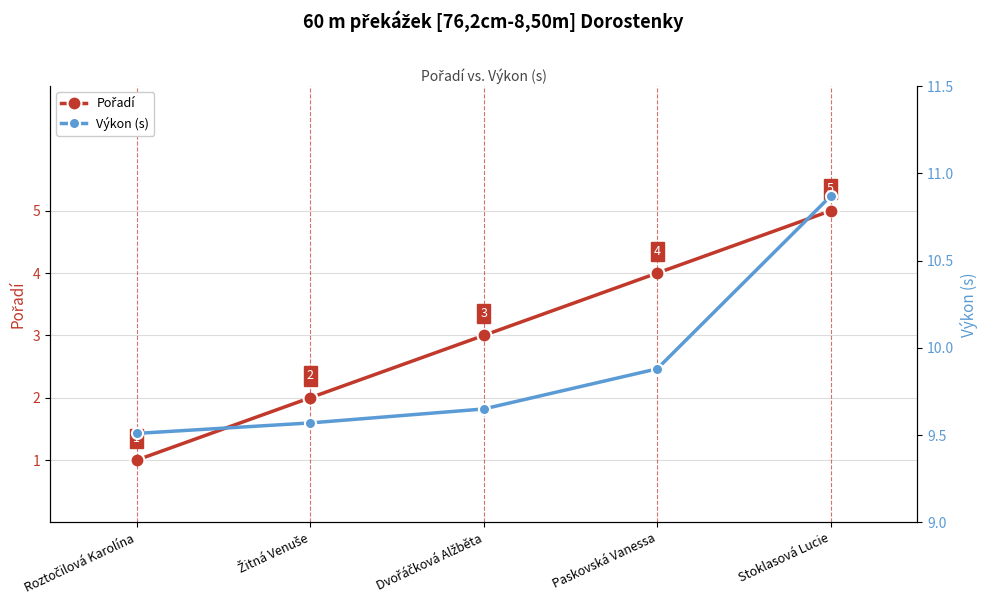

What is the label of the 3rd point from the left?

Dvořáčková Alžběta